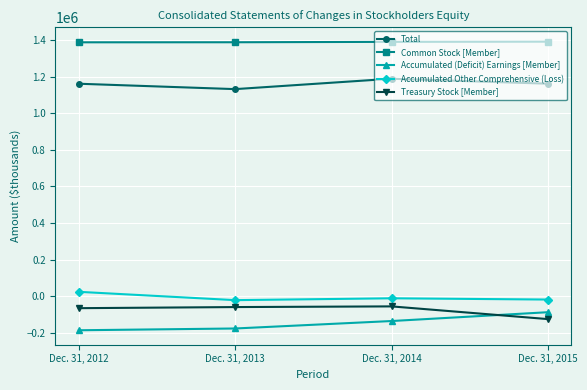

Is the value of Accumulated (Deficit) Earnings [Member] at Dec. 31, 2012 greater than the value of Total at Dec. 31, 2012?

No